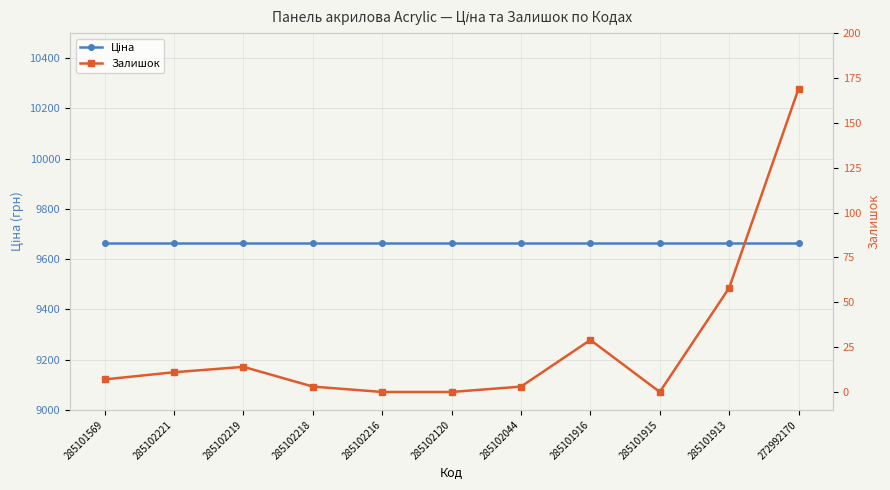

At how many categories does at least one series exceed 133?

11